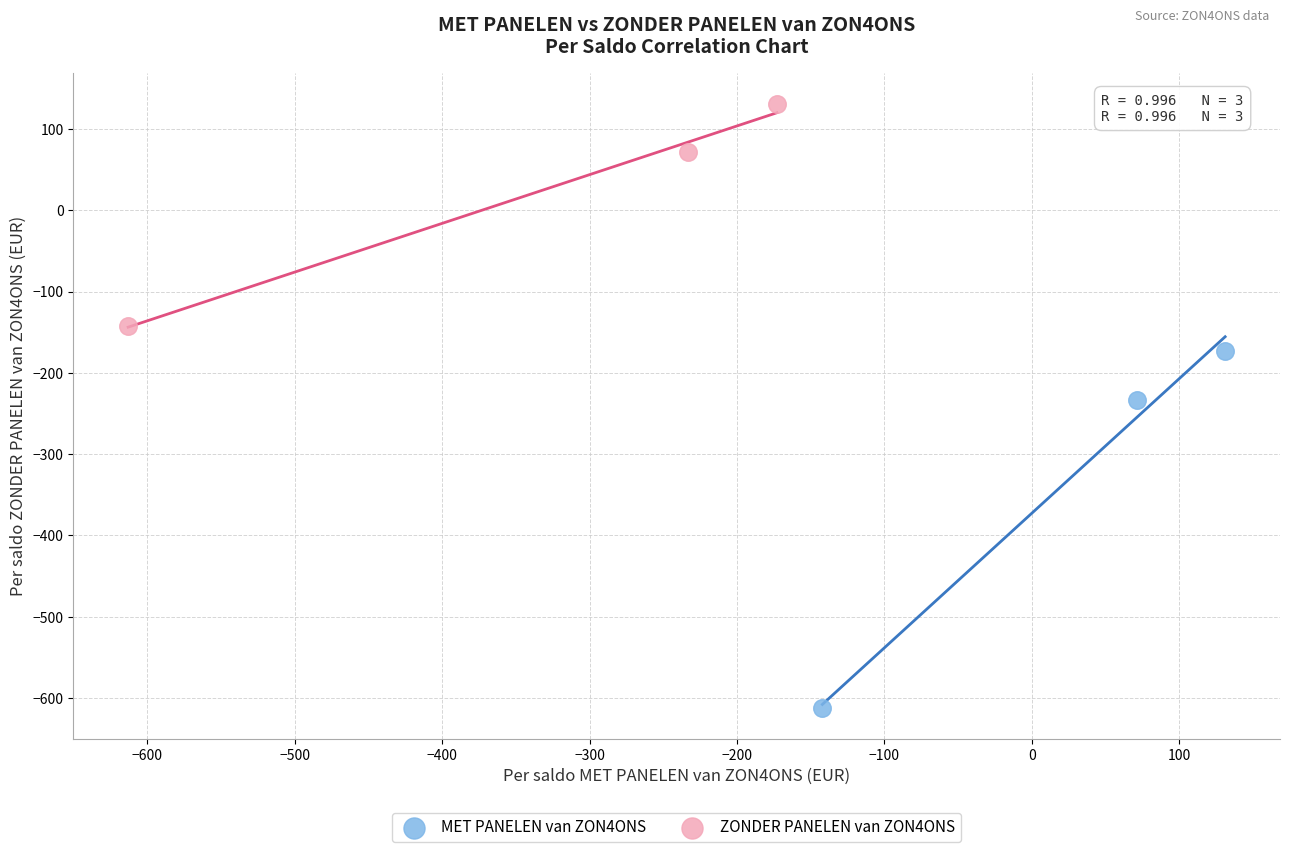

What are all the series names shown in the legend?

MET PANELEN van ZON4ONS, ZONDER PANELEN van ZON4ONS